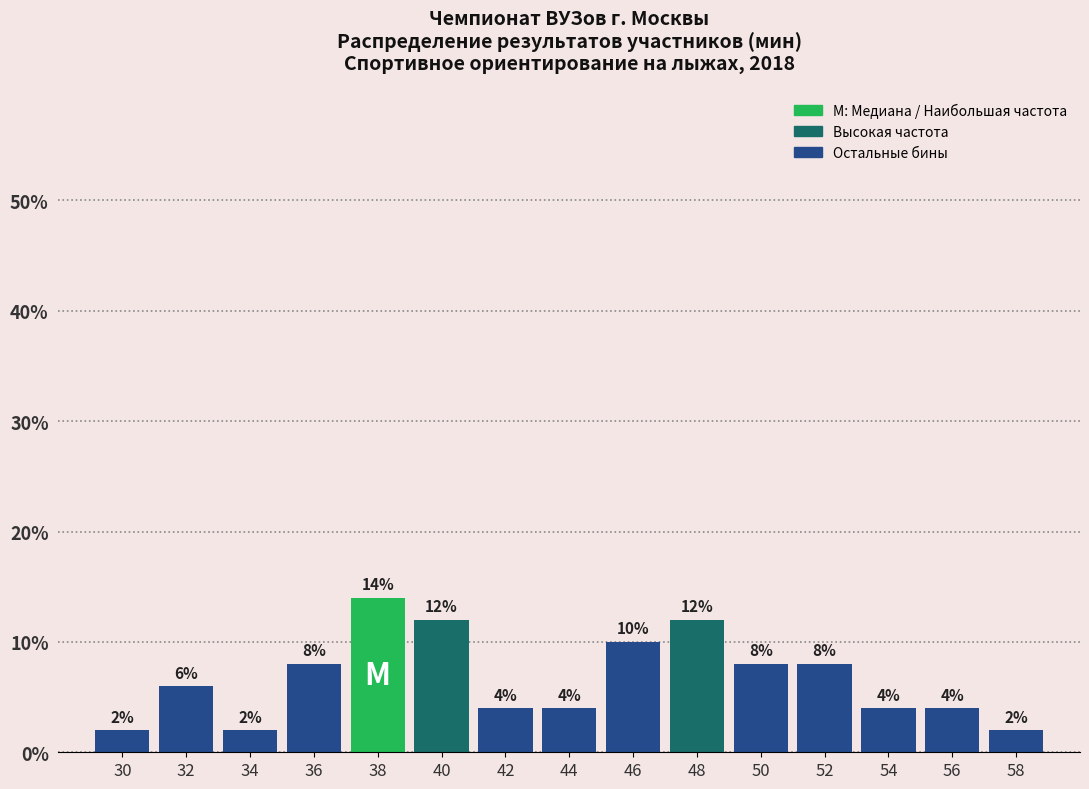

Reading left to right, list every bar in this chart as the range it spans on the x-axis followed by its height.

29 to 31: 2
31 to 33: 6
33 to 35: 2
35 to 37: 8
37 to 39: 14
39 to 41: 12
41 to 43: 4
43 to 45: 4
45 to 47: 10
47 to 49: 12
49 to 51: 8
51 to 53: 8
53 to 55: 4
55 to 57: 4
57 to 59: 2